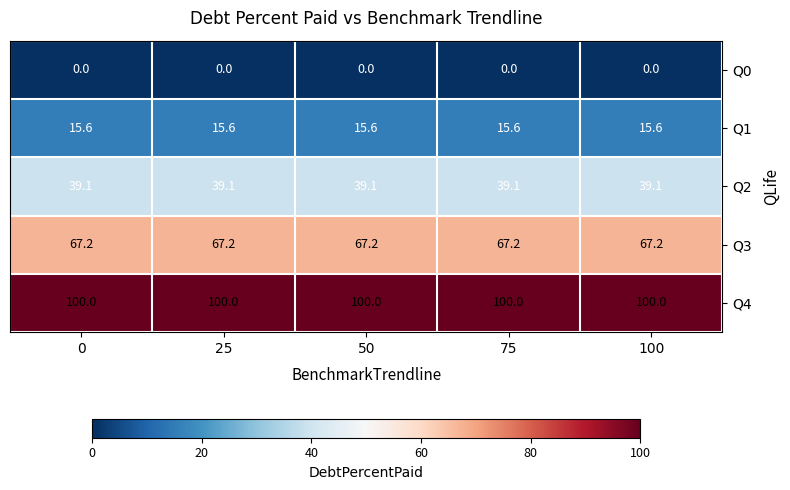

What is the highest value of the Q2 series?

39.1